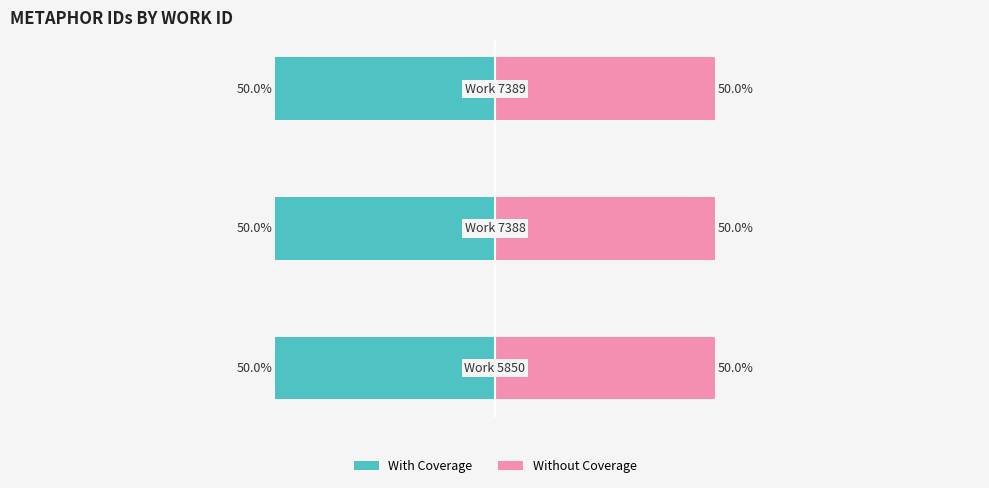

What are all the series names shown in the legend?

With Coverage, Without Coverage